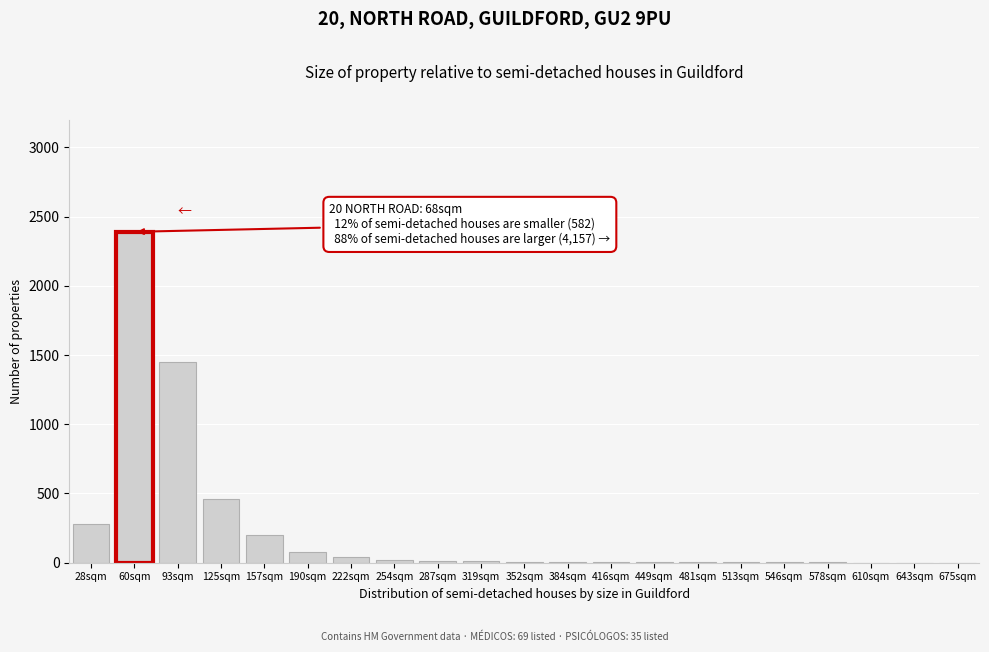

What is the maximum value shown in the chart?

2390